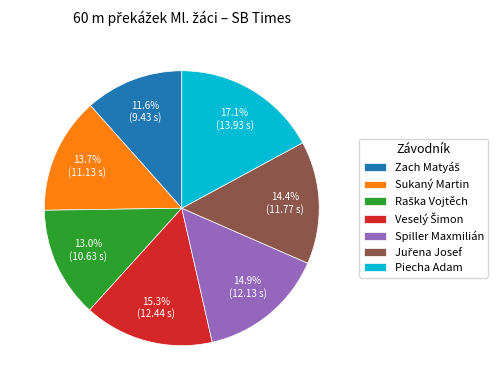

Does any single category account for the majority?

No